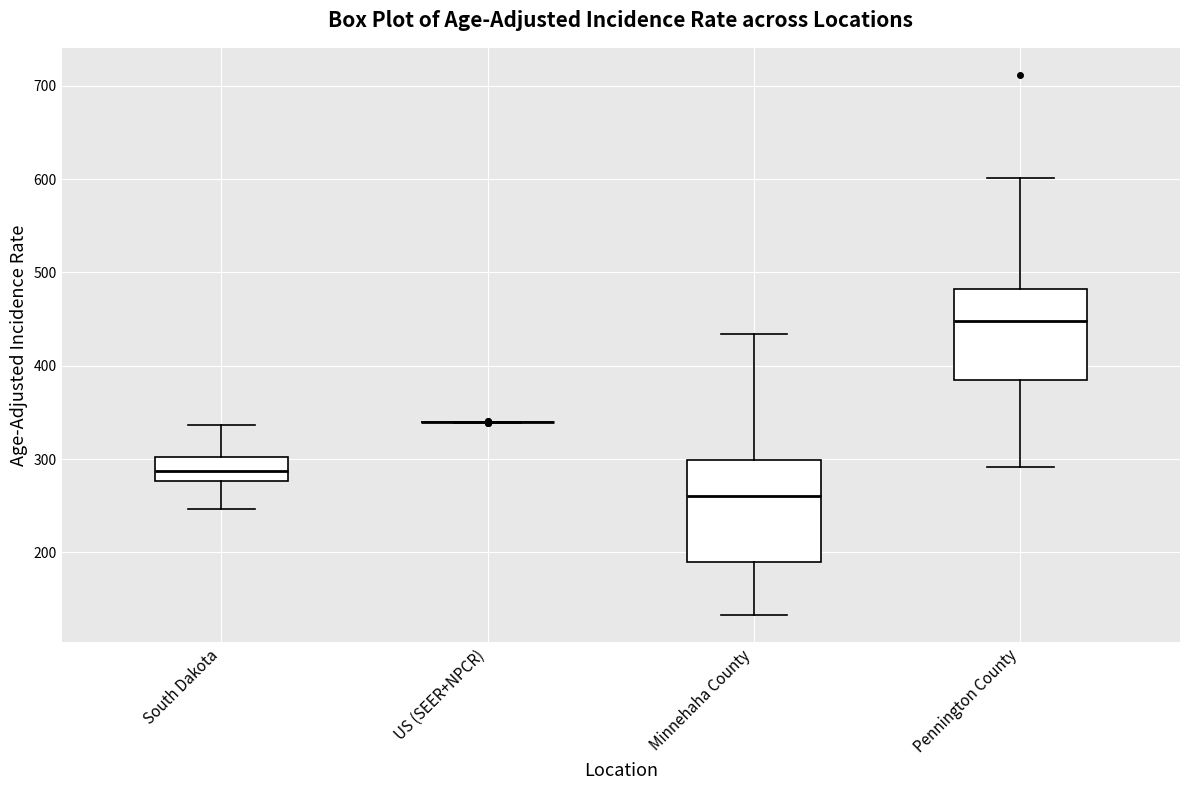

Reading left to right, transcribe this box plot: for each box, give where its median line is, the range the box spans, and where its two whiskers end, as read against the y-axis. The values are not printed on the chart, so give them approximately, as read against the axis.

South Dakota: median 290, box 280 to 300, whiskers 250 to 340
US (SEER+NPCR): box collapsed to a line at 340, whiskers 340 to 340
Minnehaha County: median 260, box 190 to 300, whiskers 130 to 430
Pennington County: median 450, box 380 to 480, whiskers 290 to 600